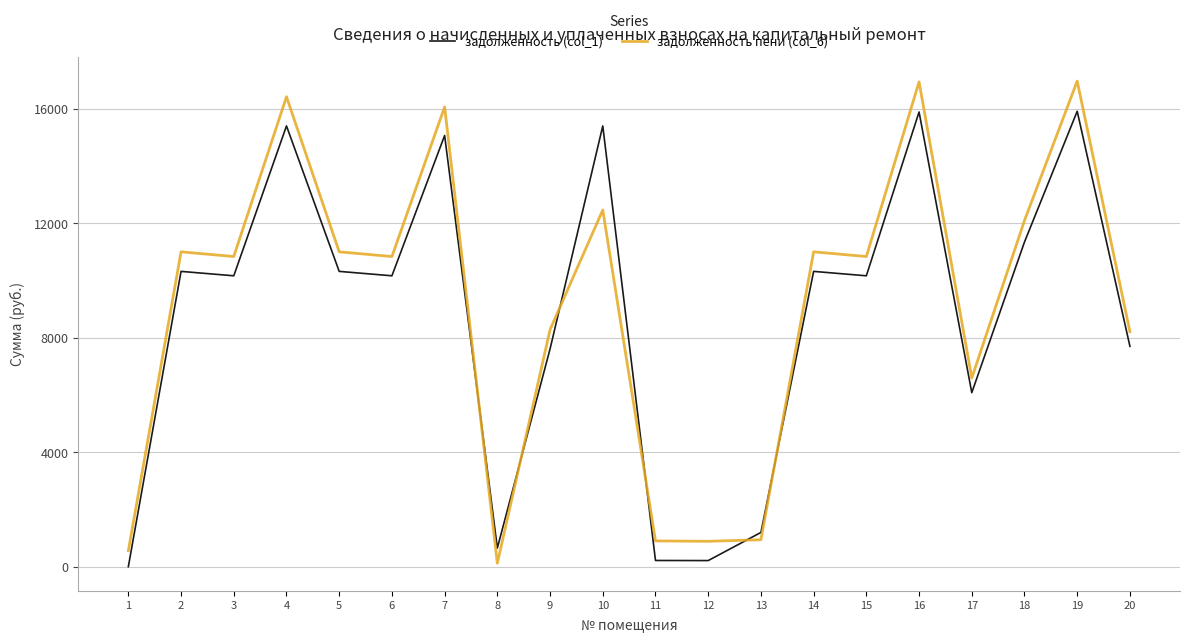

How many values in the задолженность (col_1) series are below 10169?

8